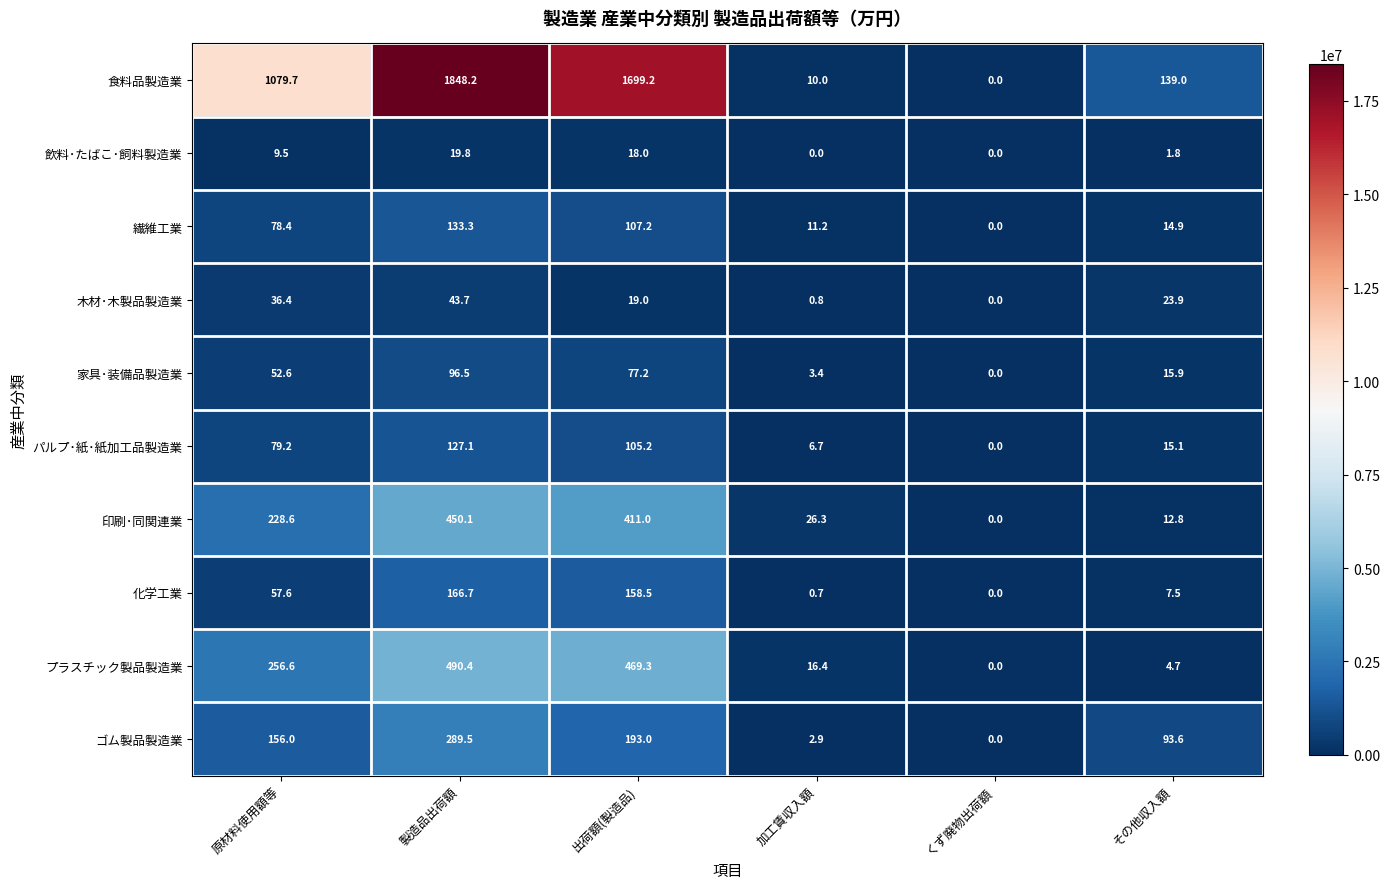

Rank the series by their maximum value, from lowest to highest.

飲料･たばこ･飼料製造業, 木材･木製品製造業, 家具･装備品製造業, パルプ･紙･紙加工品製造業, 繊維工業, 化学工業, ゴム製品製造業, 印刷･同関連業, プラスチック製品製造業, 食料品製造業